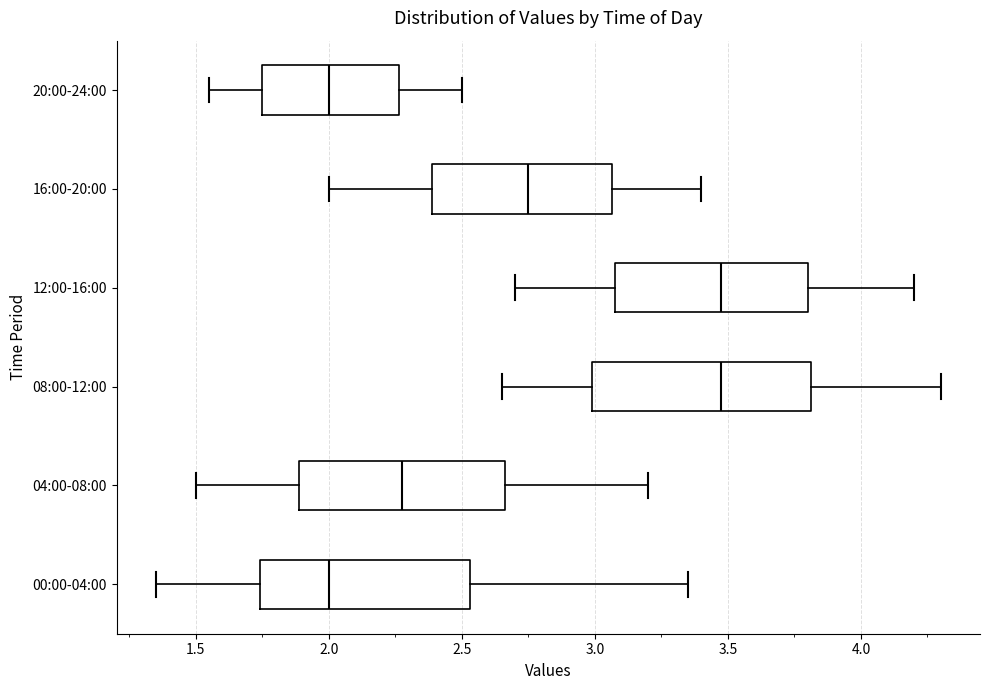

Reading bottom to top, transcribe this box plot: for each box, give where its median line is, the range the box spans, and where its two whiskers end, as read against the x-axis. The values are not printed on the chart, so give them approximately, as read against the axis.

00:00-04:00: median 2.00, box 1.75 to 2.55, whiskers 1.35 to 3.35
04:00-08:00: median 2.30, box 1.90 to 2.65, whiskers 1.50 to 3.20
08:00-12:00: median 3.50, box 3.00 to 3.80, whiskers 2.65 to 4.30
12:00-16:00: median 3.50, box 3.10 to 3.80, whiskers 2.70 to 4.20
16:00-20:00: median 2.75, box 2.40 to 3.05, whiskers 2.00 to 3.40
20:00-24:00: median 2.00, box 1.75 to 2.25, whiskers 1.55 to 2.50